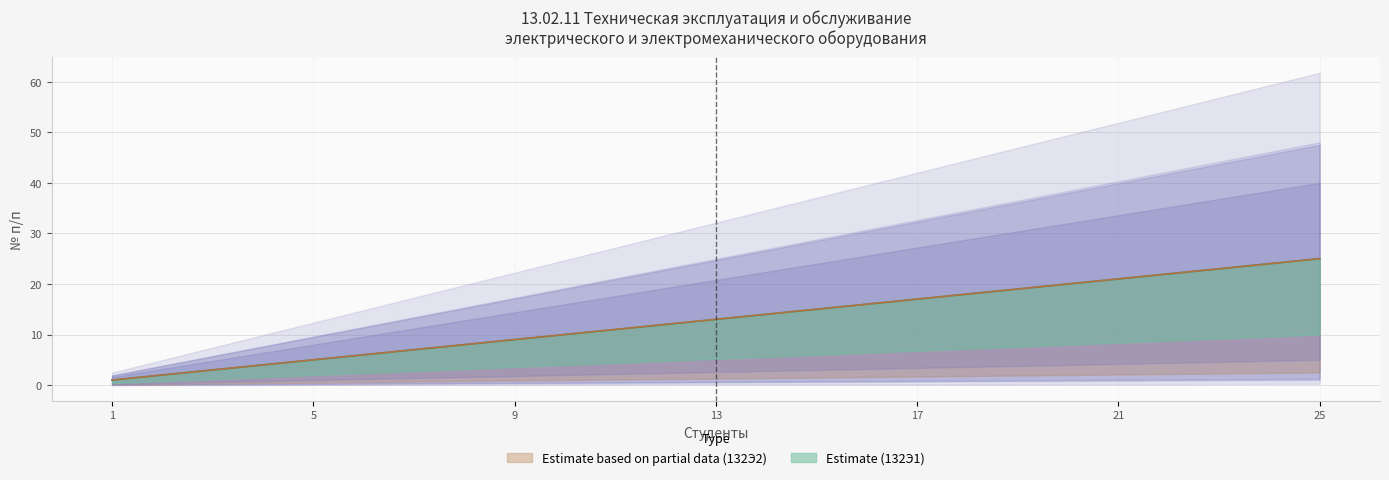

How many values in the группа 132Э1 series are below 13?

12